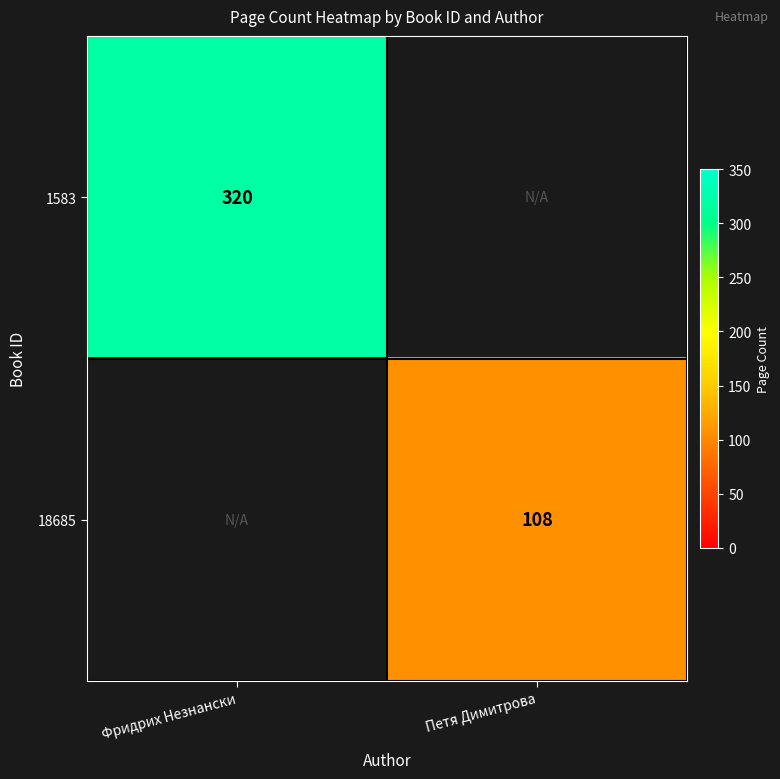

True or false: 18685 has a value of 188.0 at Петя Димитрова.

False